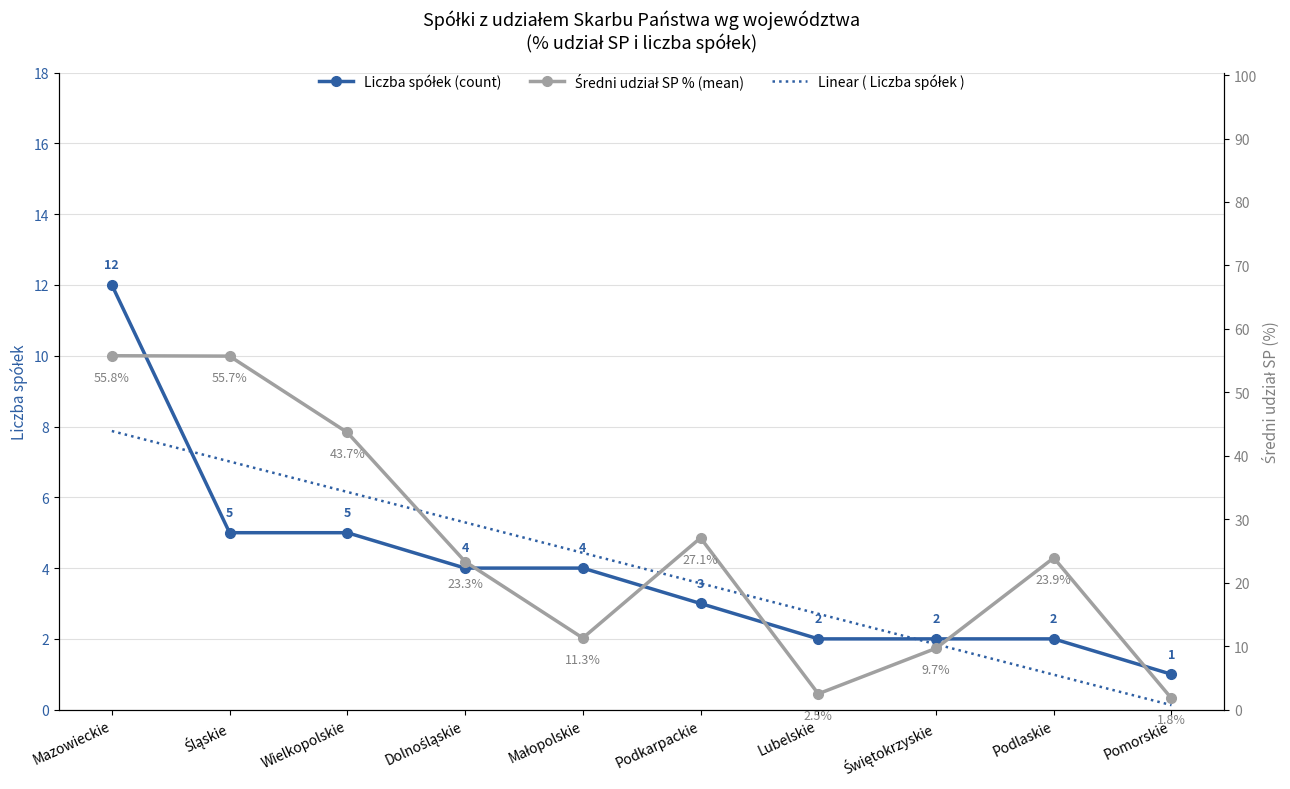

The Liczba spółek (count) series shows 4.0 at Małopolskie. True or false?

True